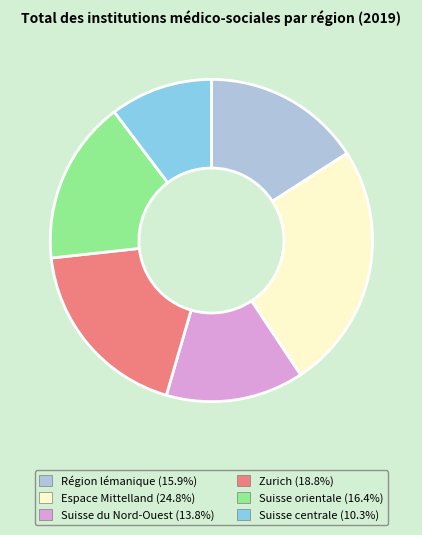

The Zurich slice represents 19% of the pie. True or false?

True